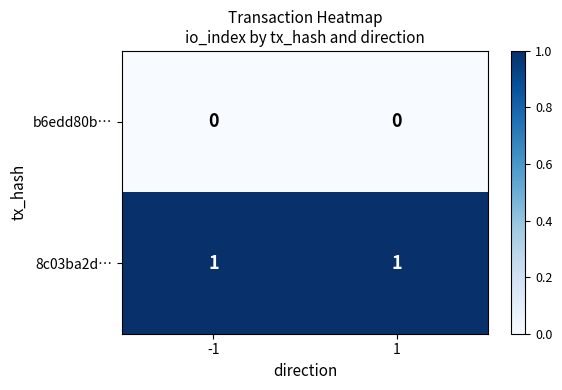

Reading left to right, transcribe all the data shown in this chart.

b6edd80b…: 0	0
8c03ba2d…: 1	1